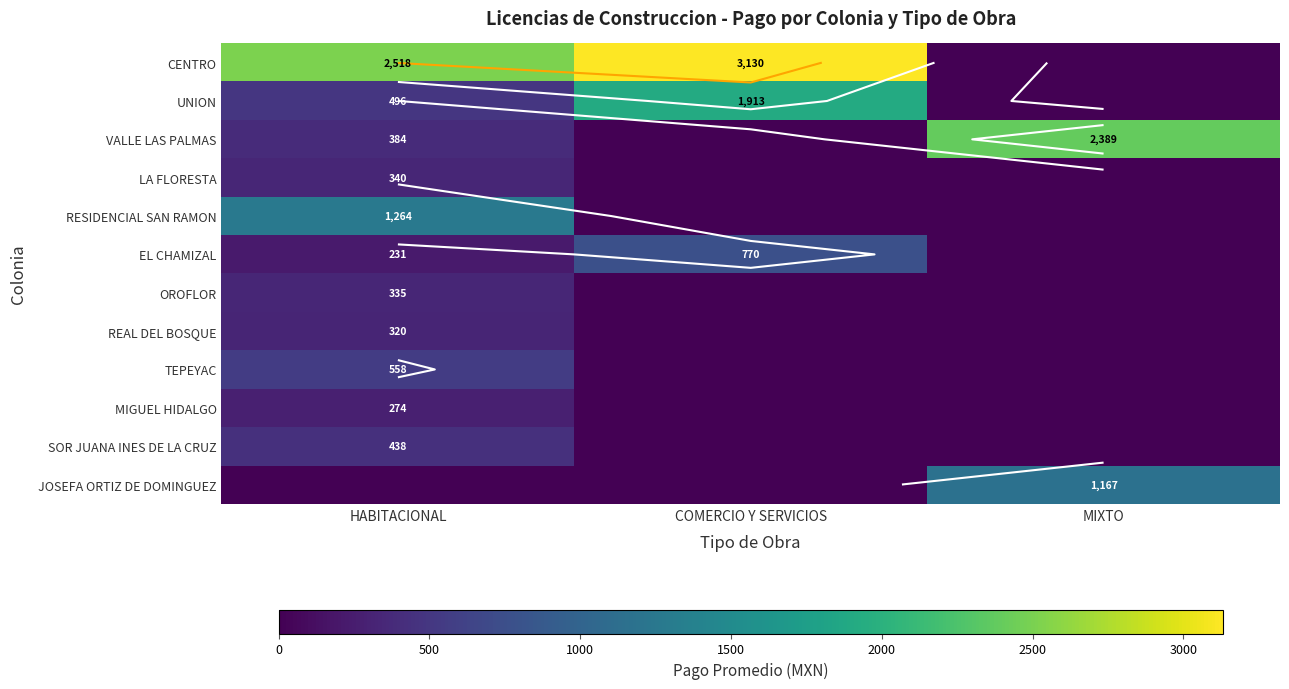

At which category does the chart reach its peak across all series?

COMERCIO Y SERVICIOS